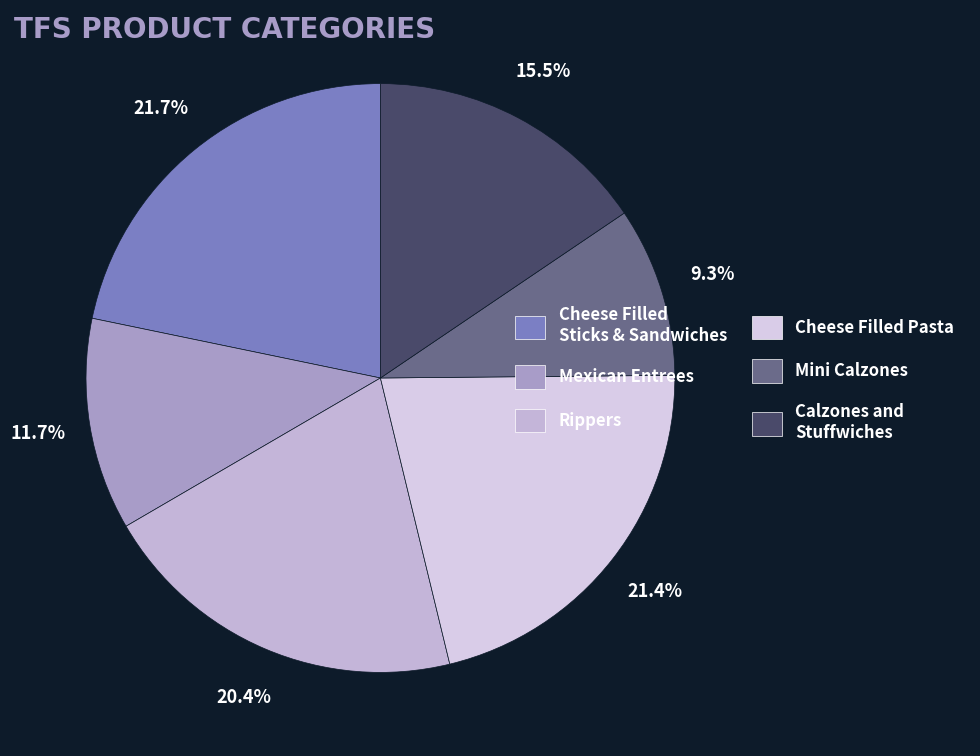

To the nearest percent, what percentage of the pie is Mini Calzones?

9%